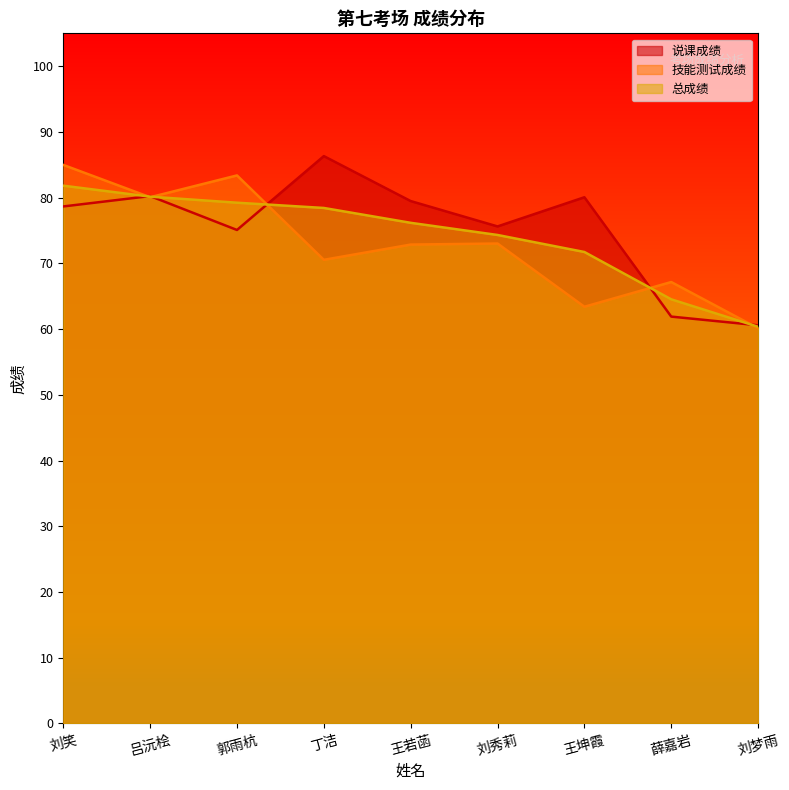

What is the label of the 8th point from the left?

薛嘉岩